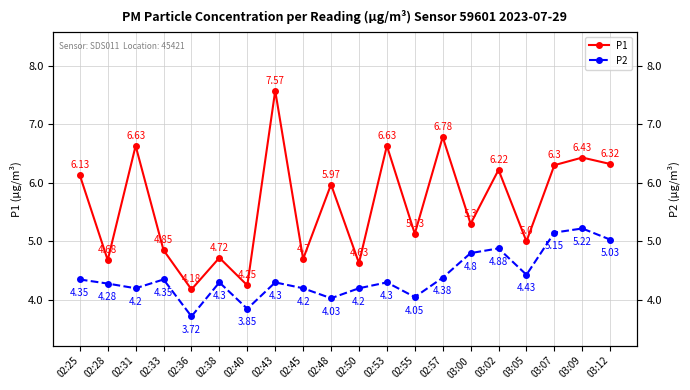

What is the average value of the P2 series?

4.4